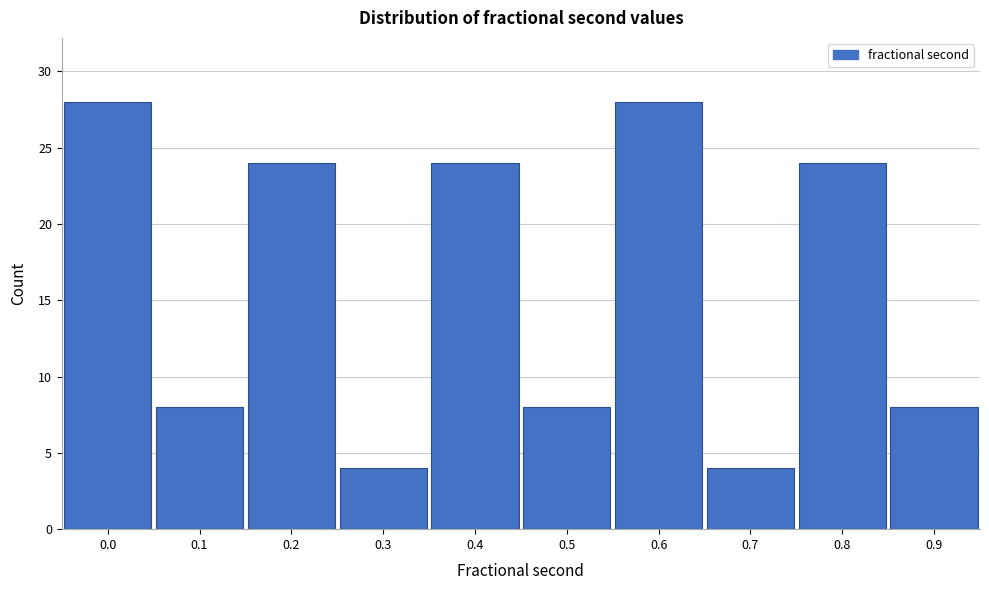

Reading left to right, what are all the values shown in this chart?

28	8	24	4	24	8	28	4	24	8